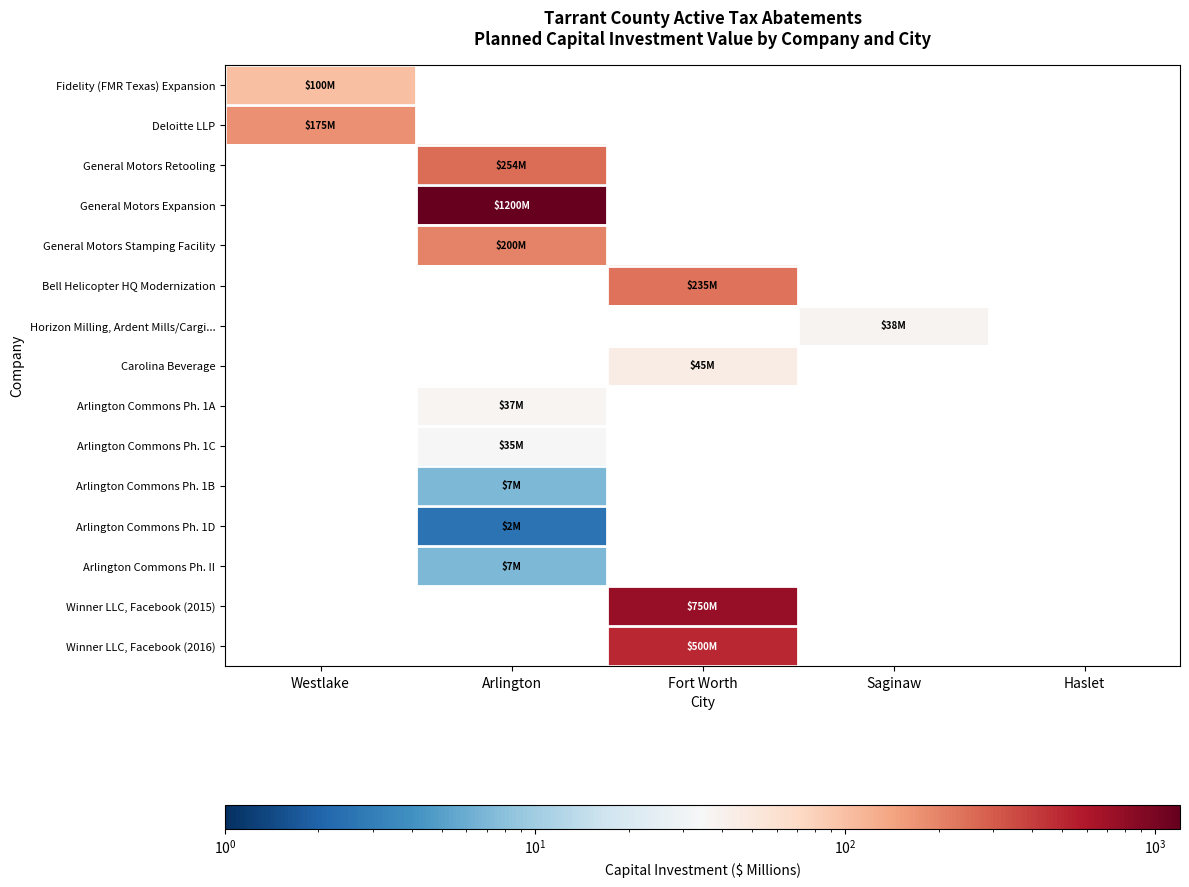

At which category is the sum across all series the highest?

Arlington